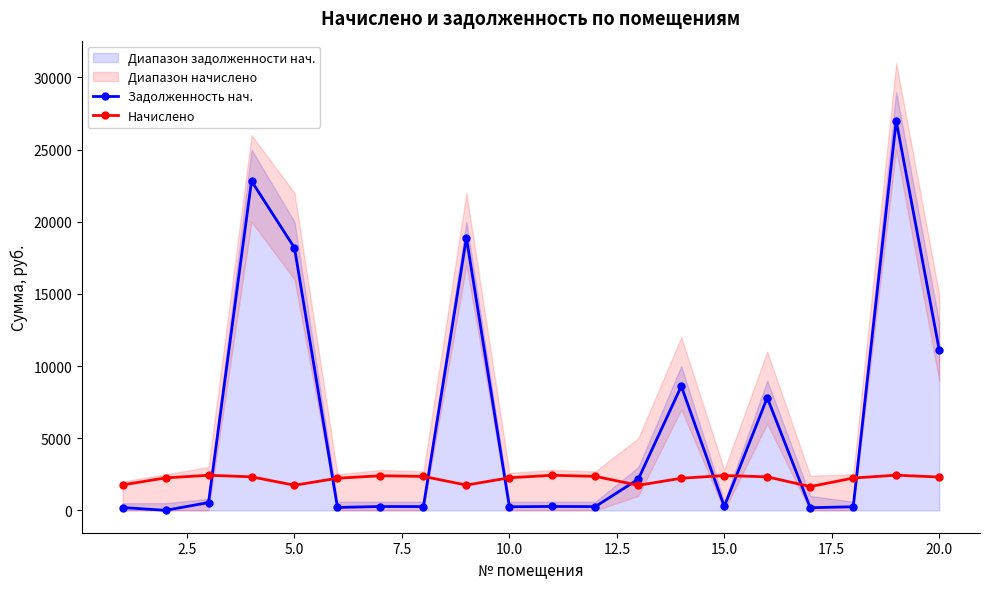

What is the lowest value of the Начислено series?

1648.2